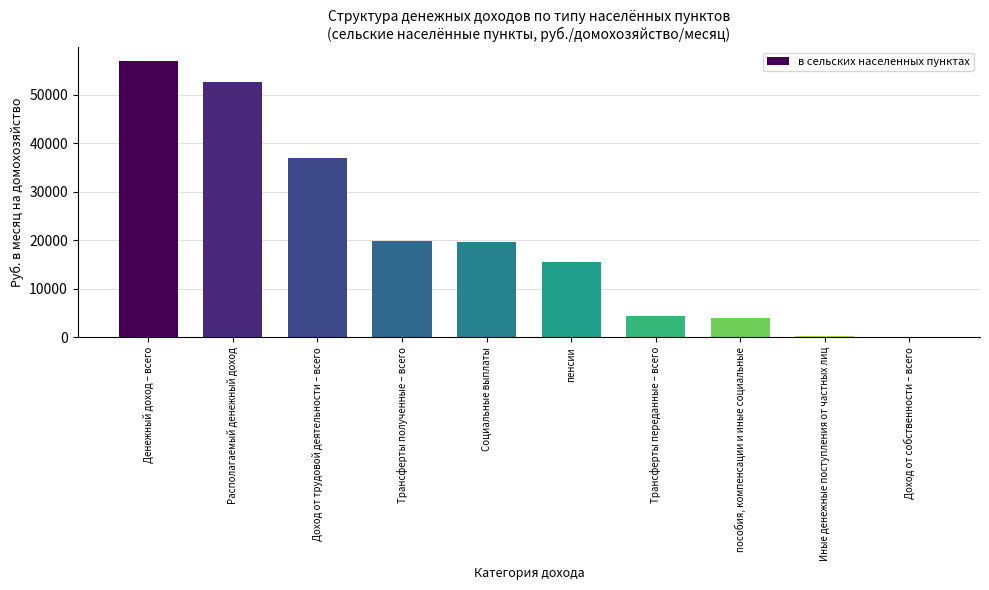

Read the value at Денежный доход – всего.

57025.7